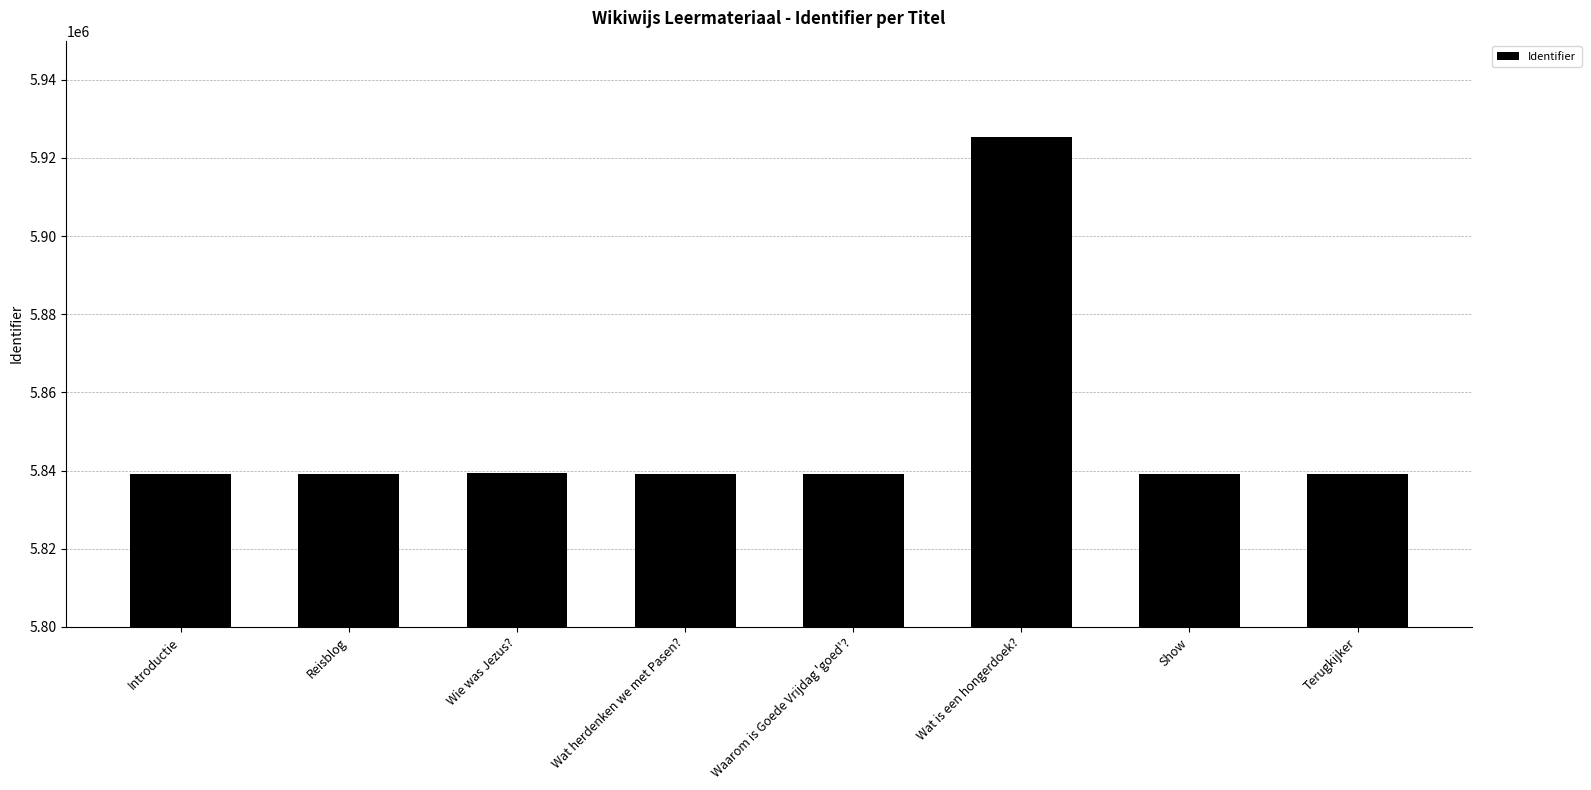

At which label does the data first exceed 5839100?

Wie was Jezus?